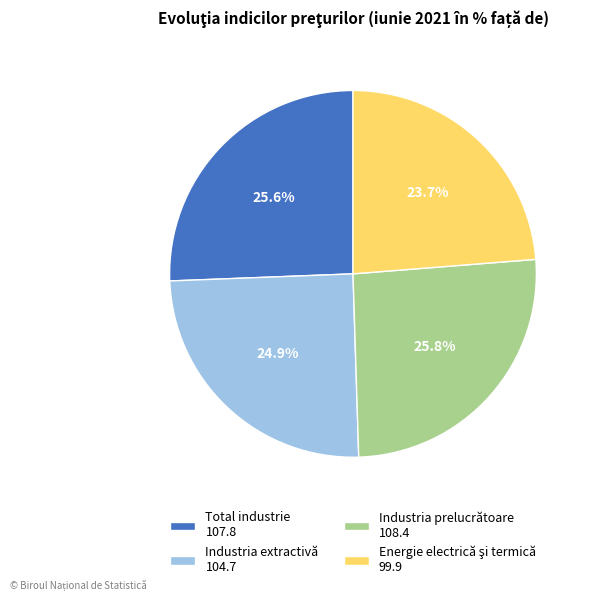

The Industria prelucrătoare slice represents 20% of the pie. True or false?

False